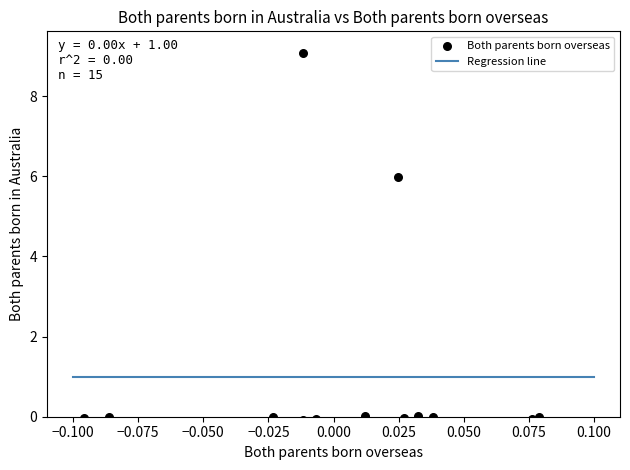

What Y value in the scatter plot is closest to 4?

6.0